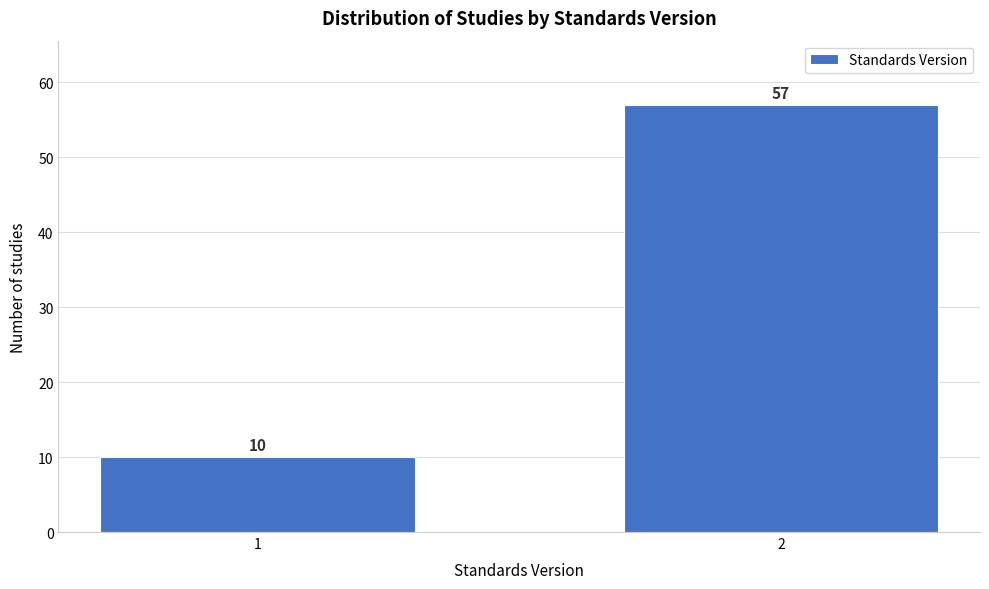

Reading left to right, extract all data points from this chart.

10	57